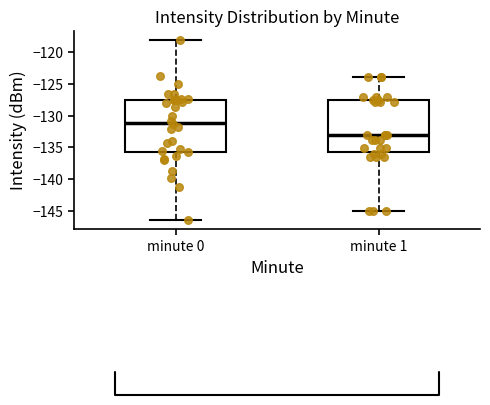

Reading left to right, transcribe this box plot: for each box, give where its median line is, the range the box spans, and where its two whiskers end, as read against the y-axis. The values are not printed on the chart, so give them approximately, as read against the axis.

minute 0: median -131.0, box -135.5 to -127.5, whiskers -146.5 to -118.0
minute 1: median -133.0, box -136.0 to -127.5, whiskers -145.0 to -124.0